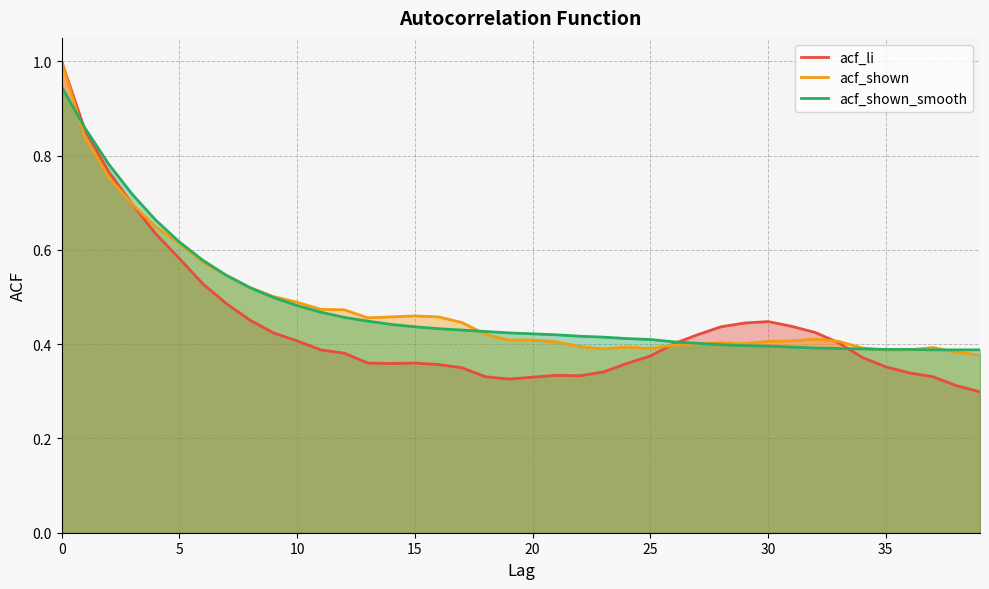

What is the sum of the acf_shown values at 33 and 25?

0.8